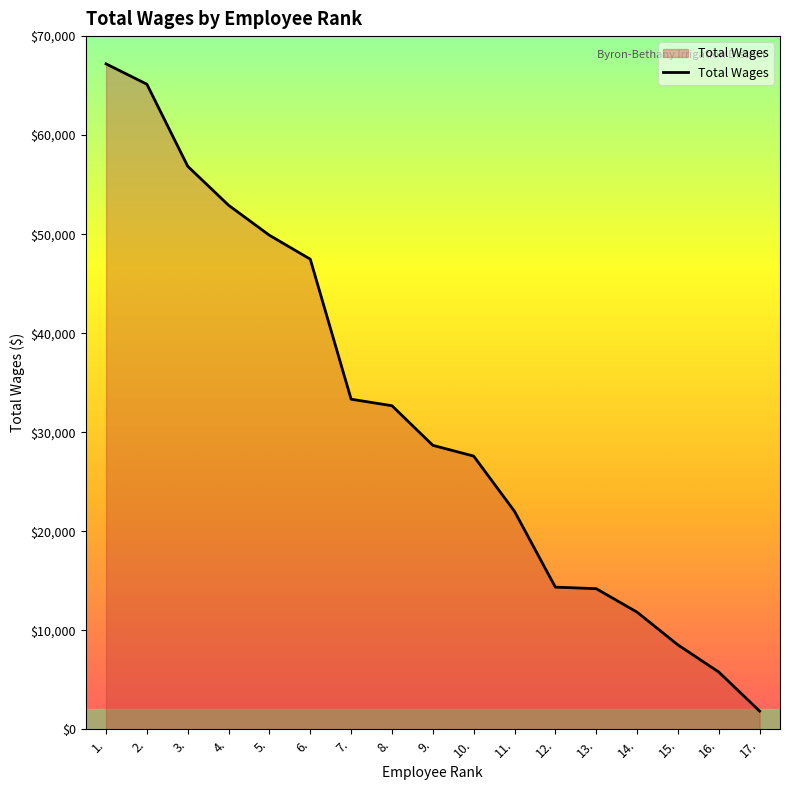

Read the value at 3., to the nearest 50.

56850